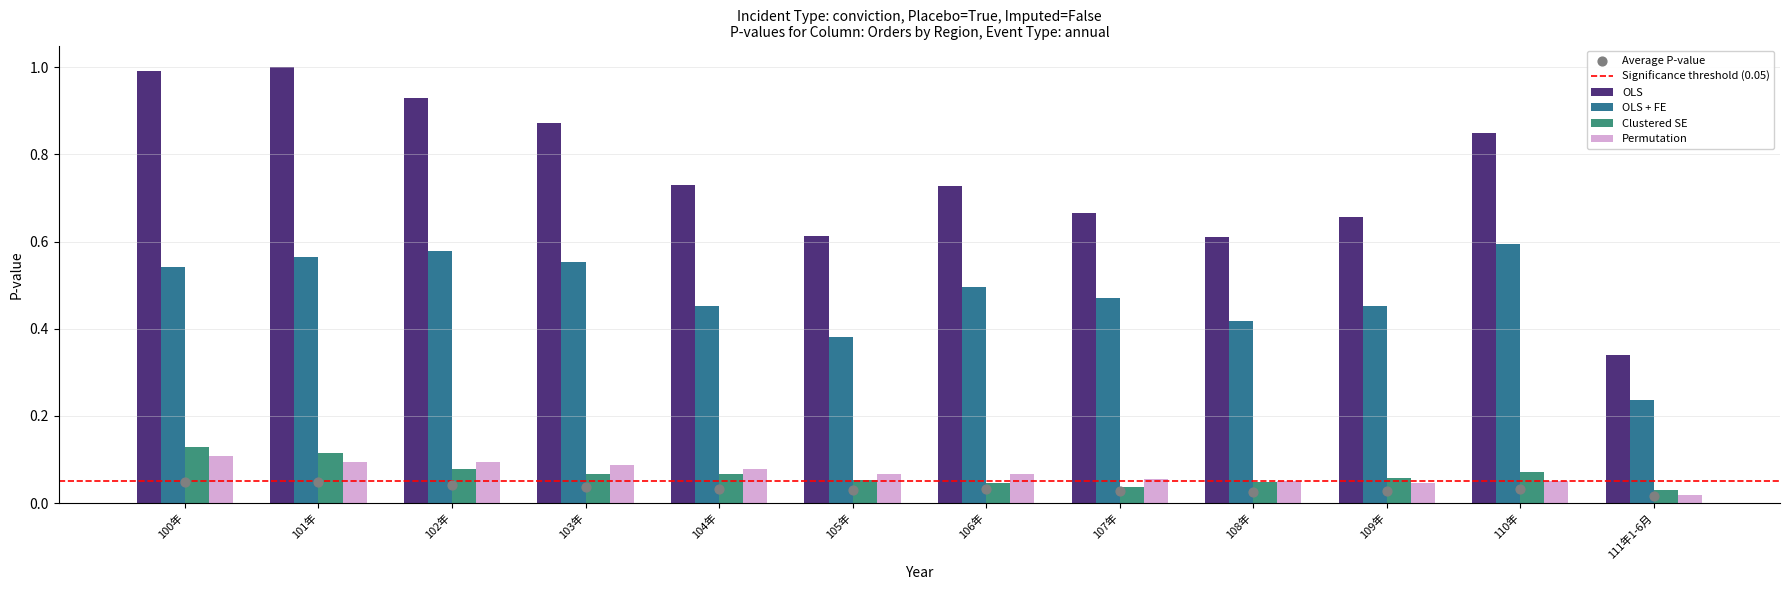

Which series has the largest total across all categories?

OLS